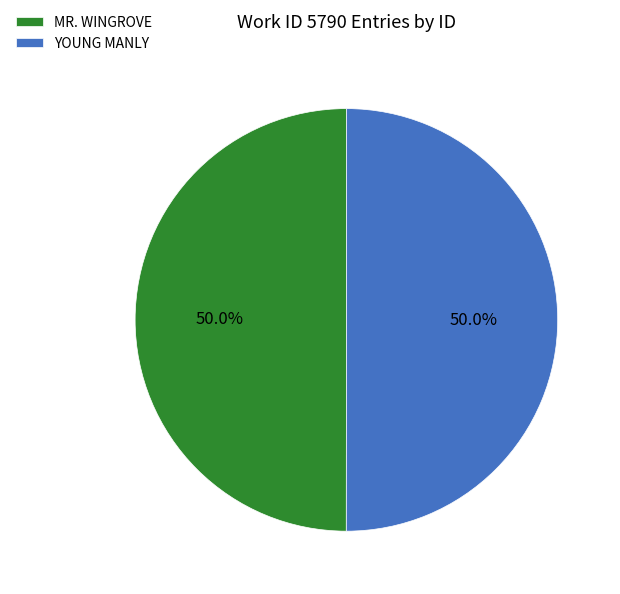

How much of the chart is everything except MR. WINGROVE?

50.0%